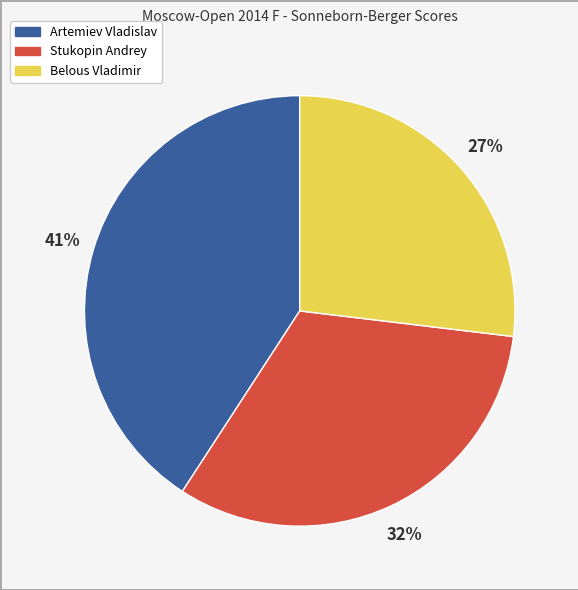

To the nearest percent, what is the average slice percentage?

33%